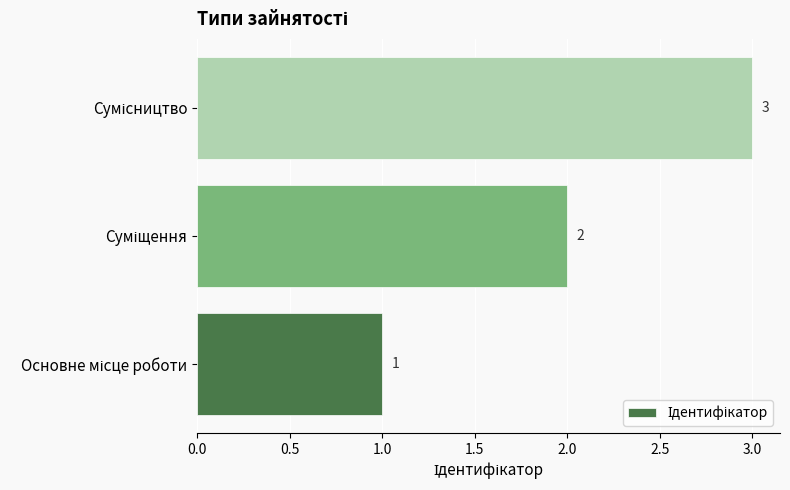

What is the maximum value shown in the chart?

3